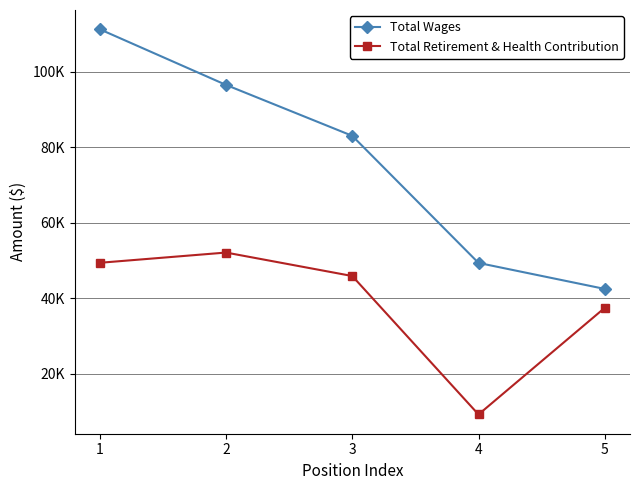

Which category has the lowest value in the Total Retirement & Health Contribution series?

4